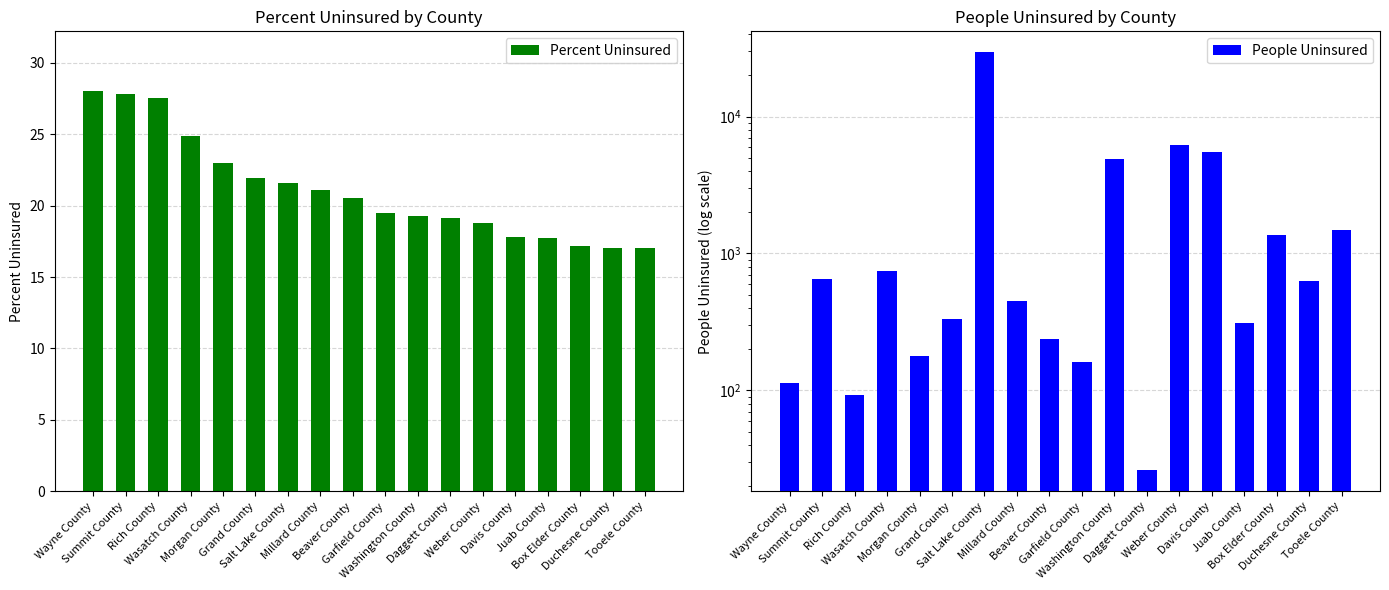

What is the label of the 14th bar from the right?

Morgan County